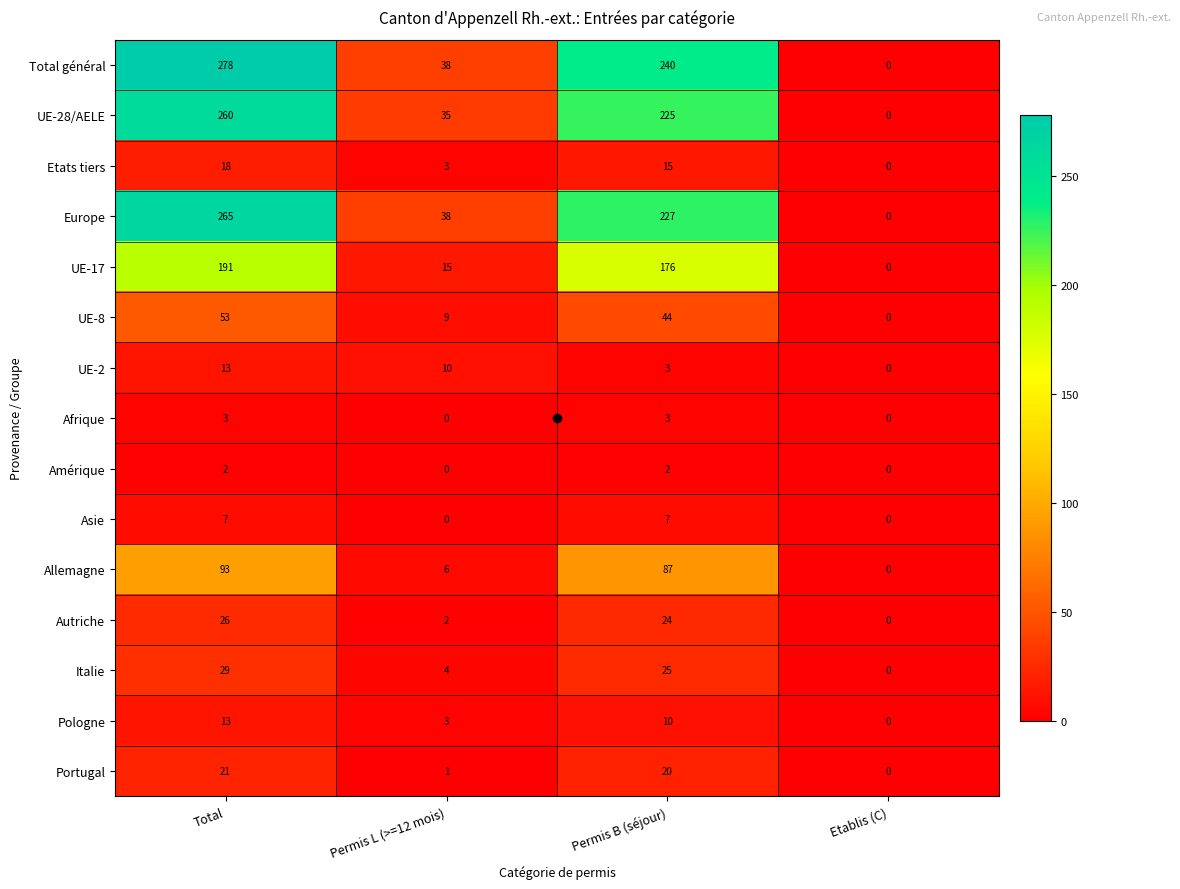

At which label is Allemagne closest to 46?

Permis L (>=12 mois)